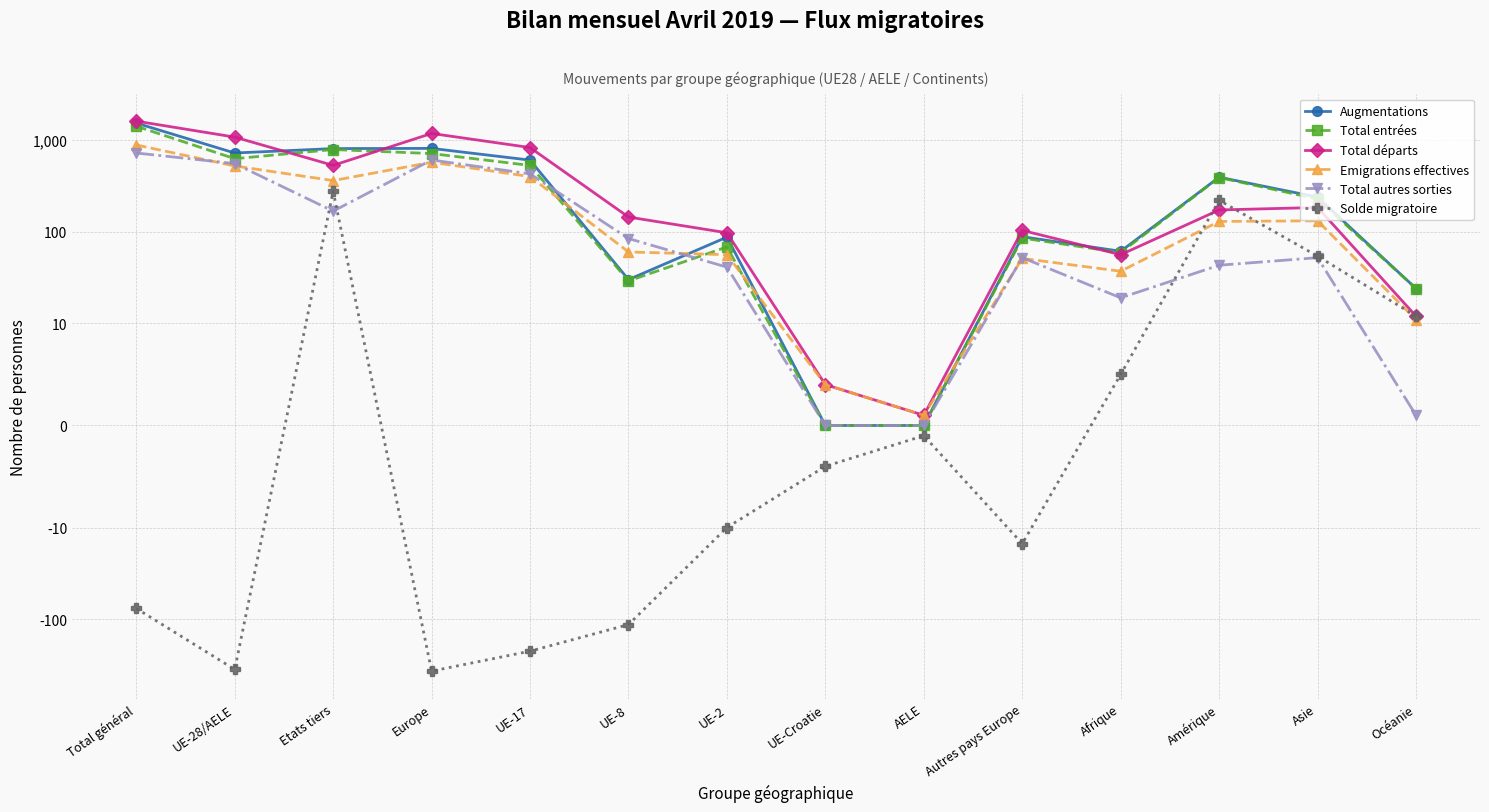

How many lines are shown in the chart?

6